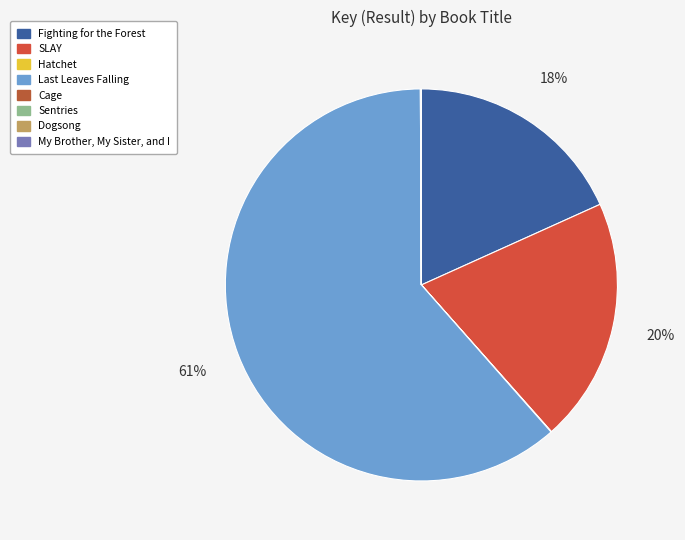

To the nearest percent, what is the average slice percentage?

12%